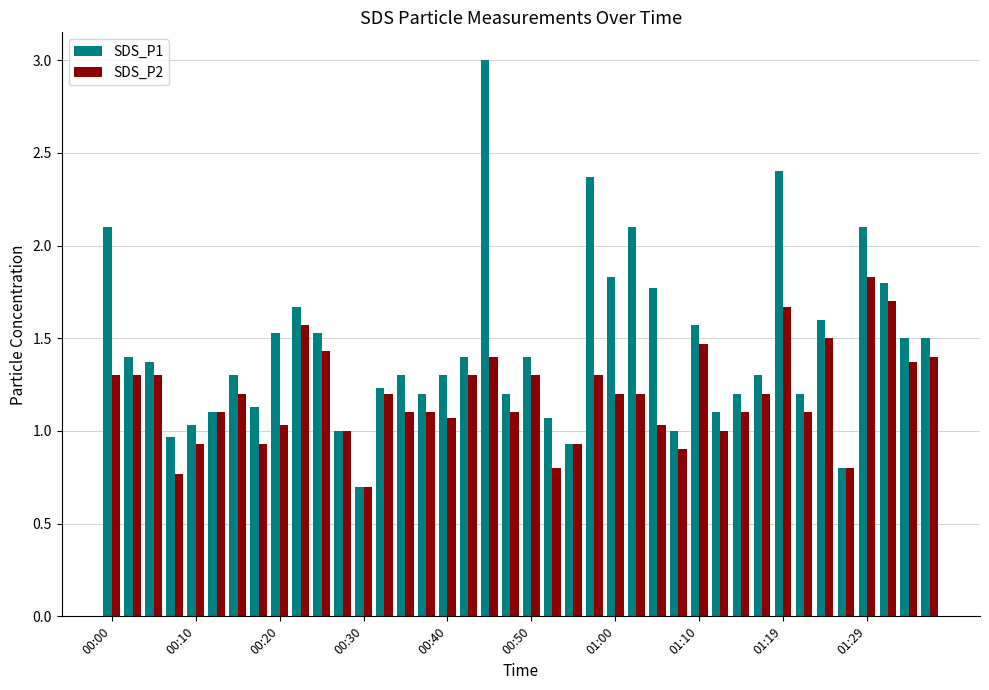

How many data points does each series have?

40